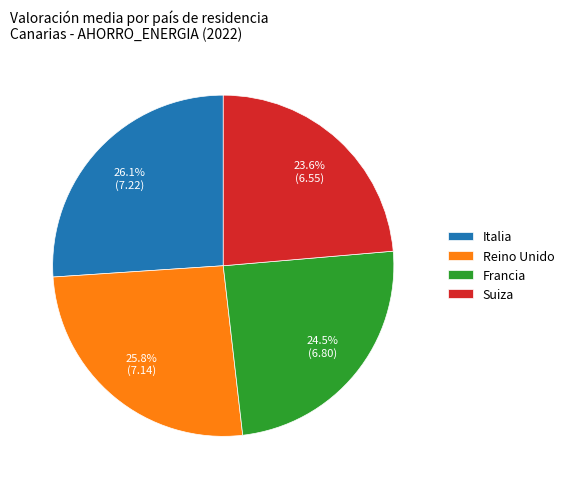

What portion of the pie excludes Reino Unido?

74.2%